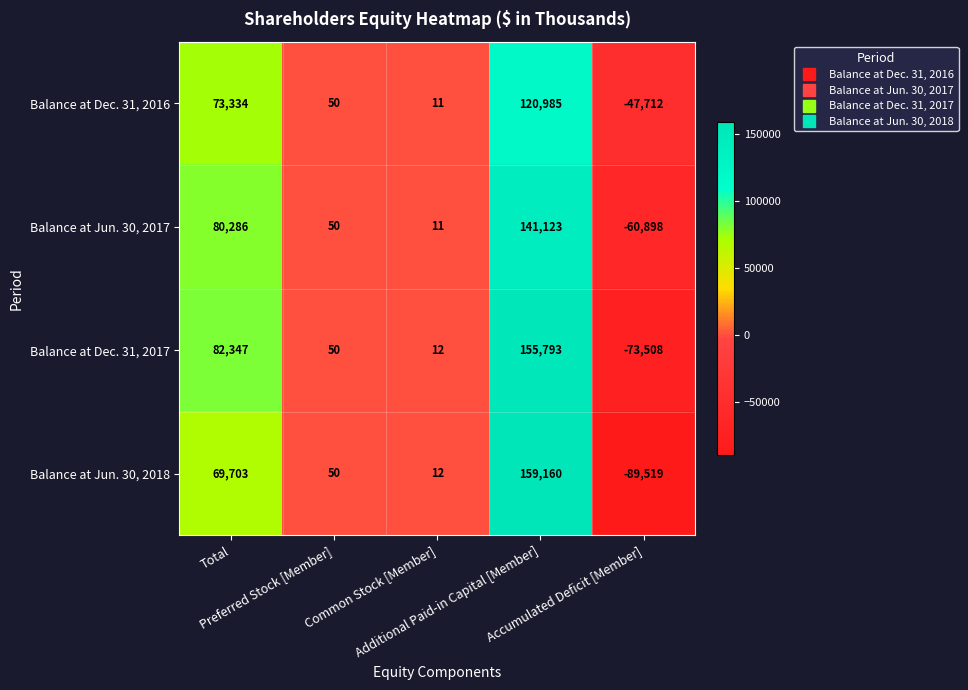

Rank the series by their average value, from highest to lowest.

Balance at Dec. 31, 2017, Balance at Jun. 30, 2017, Balance at Dec. 31, 2016, Balance at Jun. 30, 2018